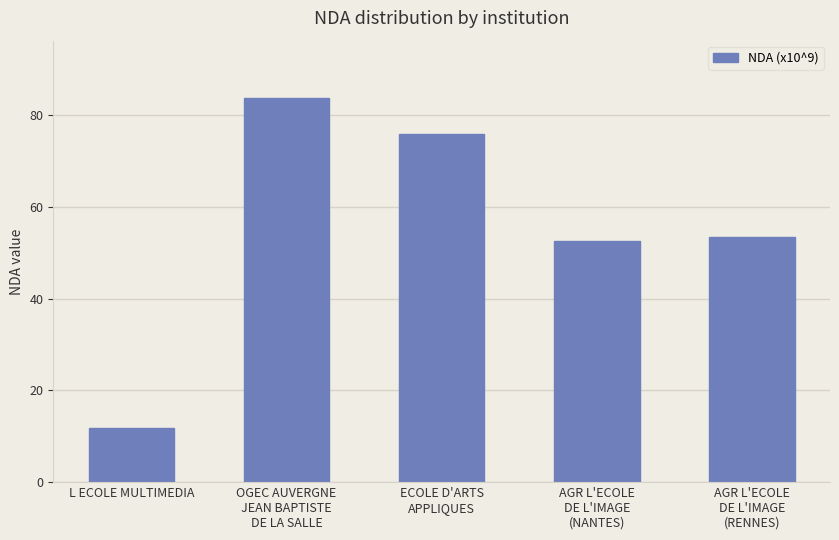

The chart shows a value of 79.2 at AGR L'ECOLE
DE L'IMAGE
(NANTES). True or false?

False